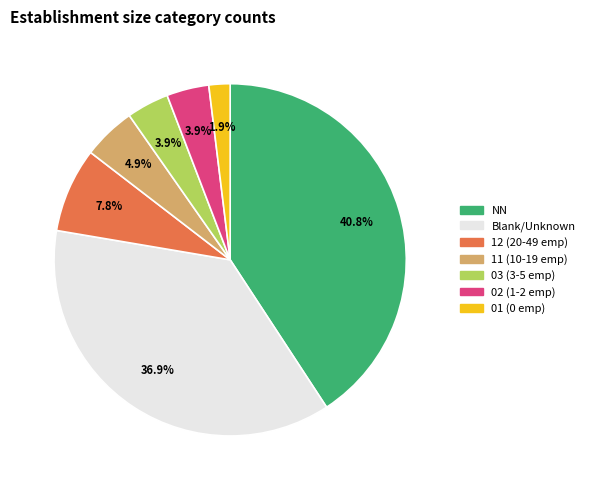

Does any single category account for the majority?

No